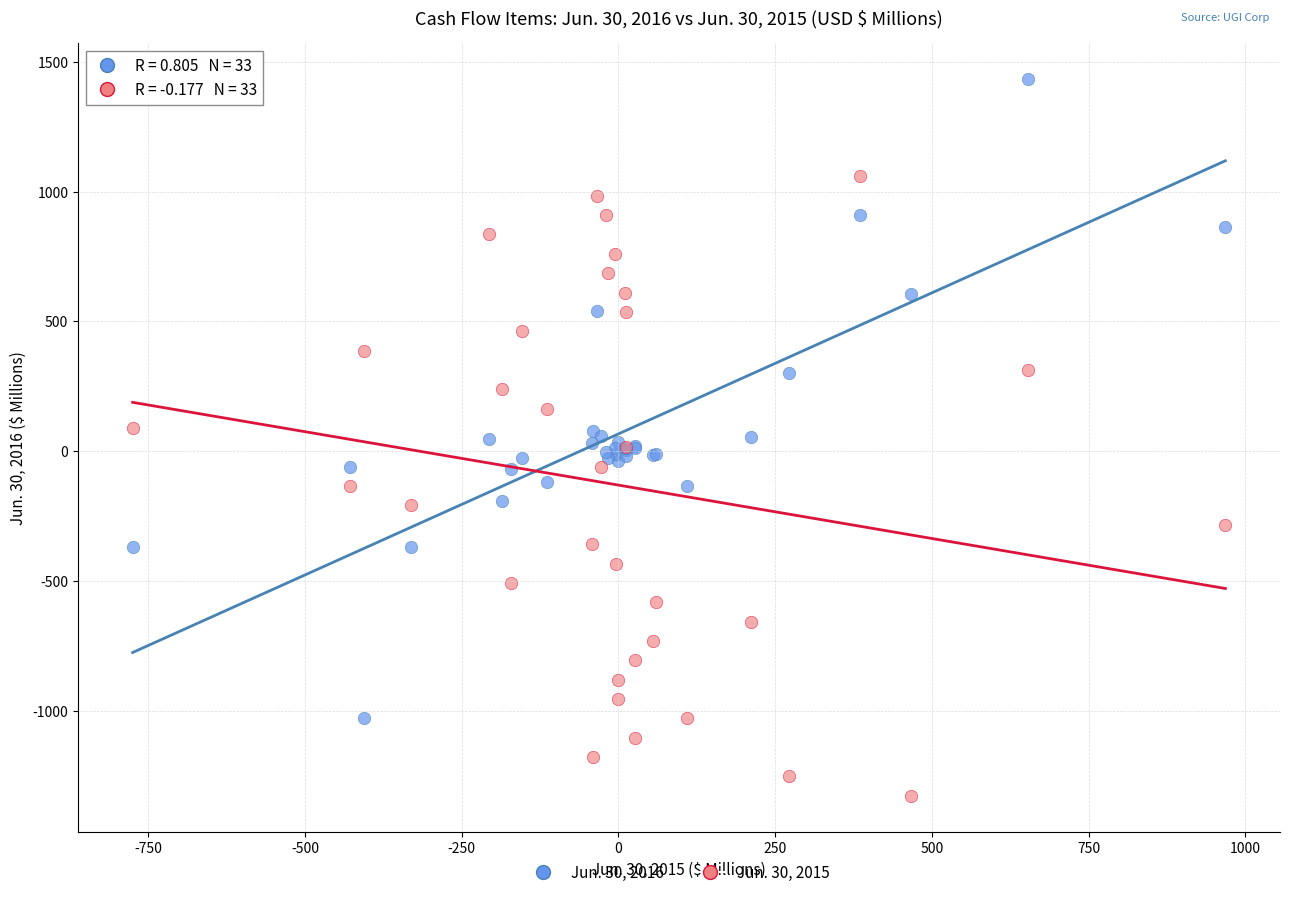

Which series reaches the maximum Y coordinate?

Jun. 30, 2016